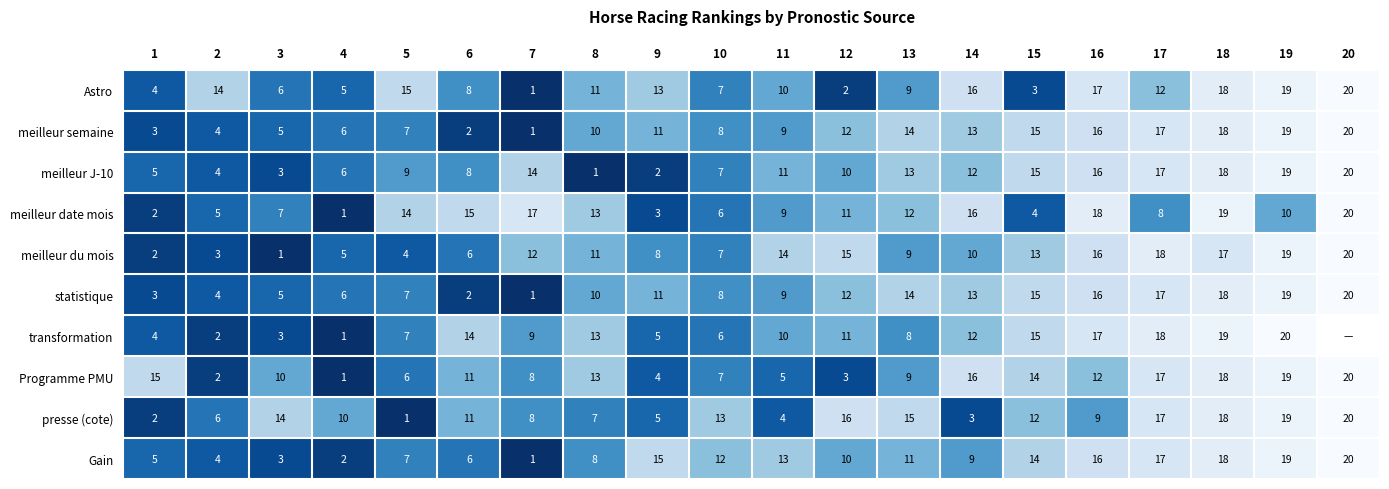

How many values in the Gain series are below 11?

10